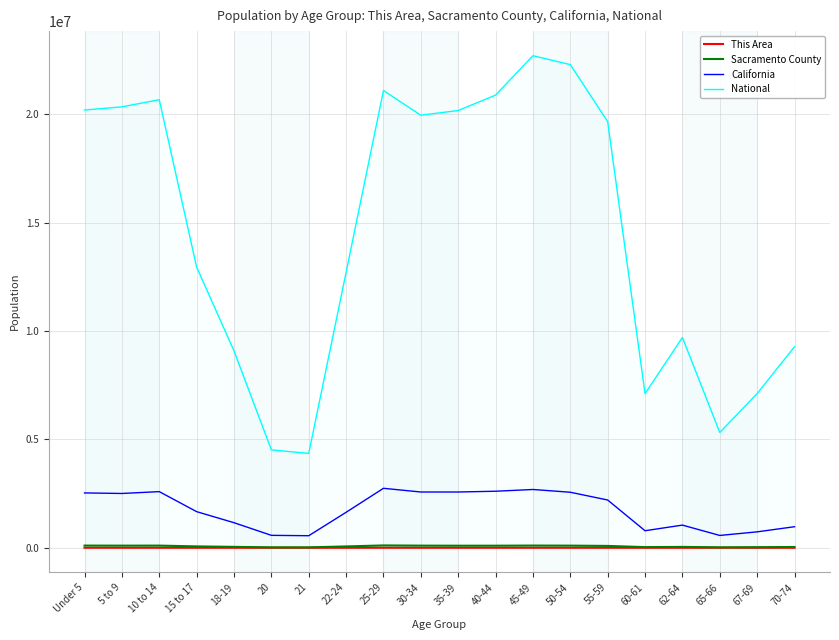

Reading left to right, list all the values displayed in this chart.

This Area: Under 5=545	5 to 9=443	10 to 14=434	15 to 17=266	18-19=196	20=94	21=78	22-24=268	25-29=505	30-34=411	35-39=356	40-44=366	45-49=359	50-54=407	55-59=318	60-61=121	62-64=126	65-66=82	67-69=115	70-74=155
Sacramento County: Under 5=101063	5 to 9=98112	10 to 14=99820	15 to 17=64058	18-19=41622	20=20073	21=19617	22-24=62218	25-29=107922	30-34=98724	35-39=95195	40-44=95640	45-49=102072	50-54=98464	55-59=85332	60-61=30474	62-64=39831	65-66=20539	67-69=26865	70-74=35891
California: Under 5=2531333	5 to 9=2505839	10 to 14=2590930	15 to 17=1666938	18-19=1157002	20=573642	21=555775	22-24=1636532	25-29=2744409	30-34=2573468	35-39=2573579	40-44=2609131	45-49=2689819	50-54=2562552	55-59=2204296	60-61=786276	62-64=1045921	65-66=568817	67-69=734741	70-74=971778
National: Under 5=20201362	5 to 9=20348657	10 to 14=20677194	15 to 17=12954254	18-19=9086089	20=4519129	21=4354294	22-24=12712576	25-29=21101849	30-34=19962099	35-39=20179642	40-44=20890964	45-49=22708591	50-54=22298125	55-59=19664805	60-61=7113727	62-64=9704197	65-66=5319902	67-69=7115361	70-74=9278166